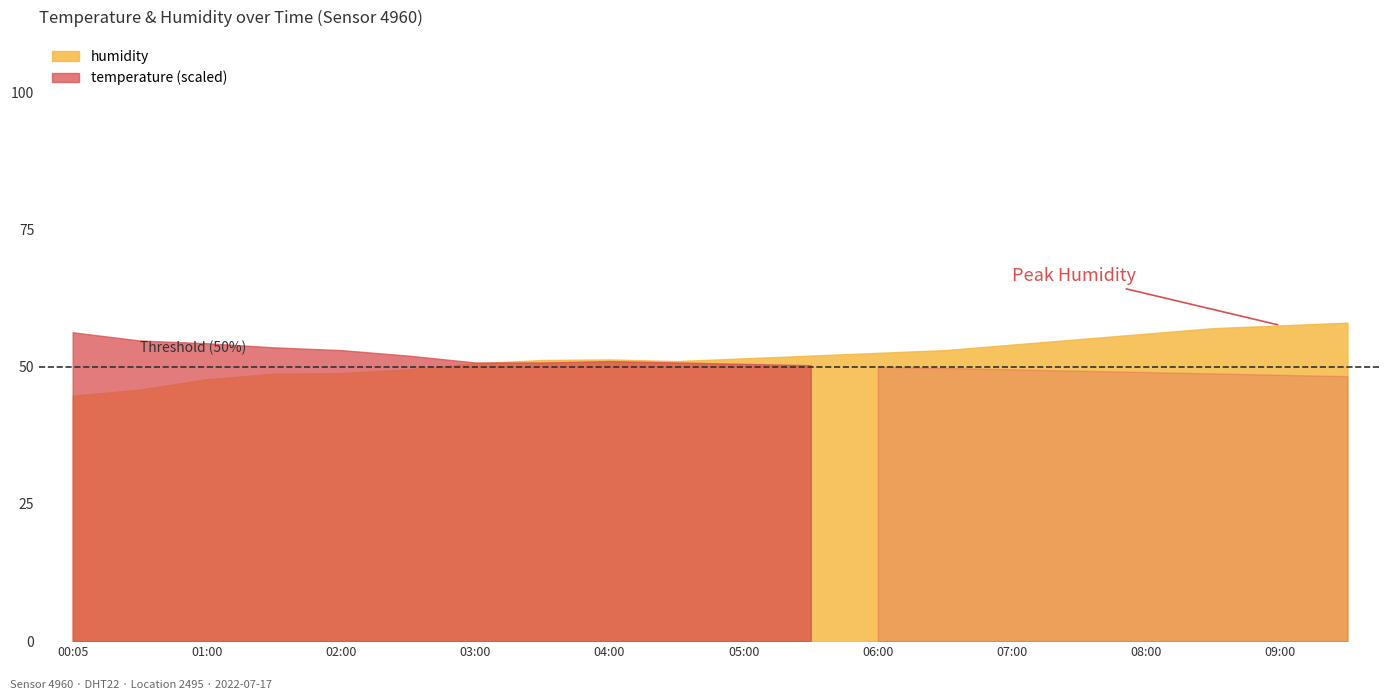

True or false: temperature has more than 1 interior local peaks.

False